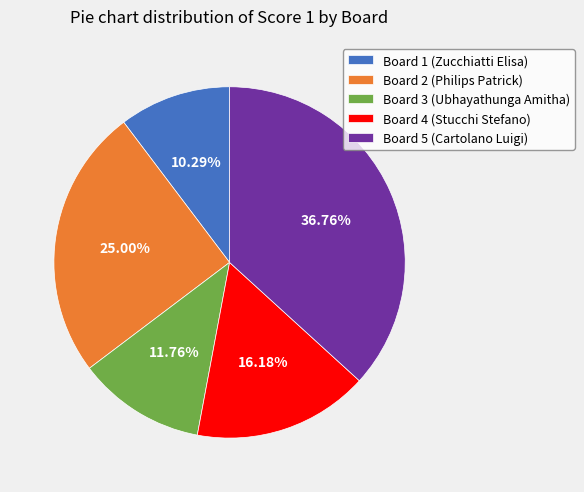

Approximately how many times larger is the value at Board 3 (Ubhayathunga Amitha) compared to Board 4 (Stucchi Stefano)?

0.7